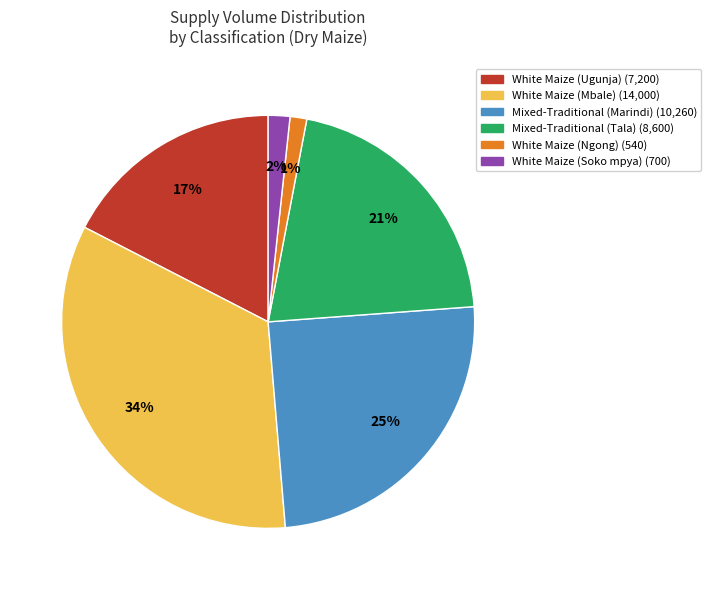

Which slice is the largest?

White Maize (Mbale)